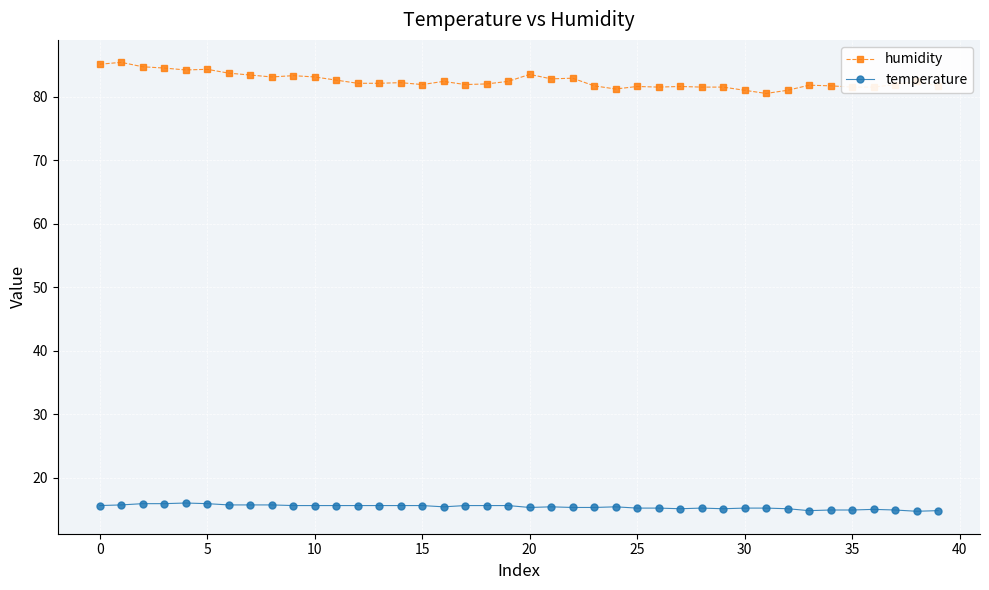

List the series in order of their overall mean, highest first.

humidity, temperature